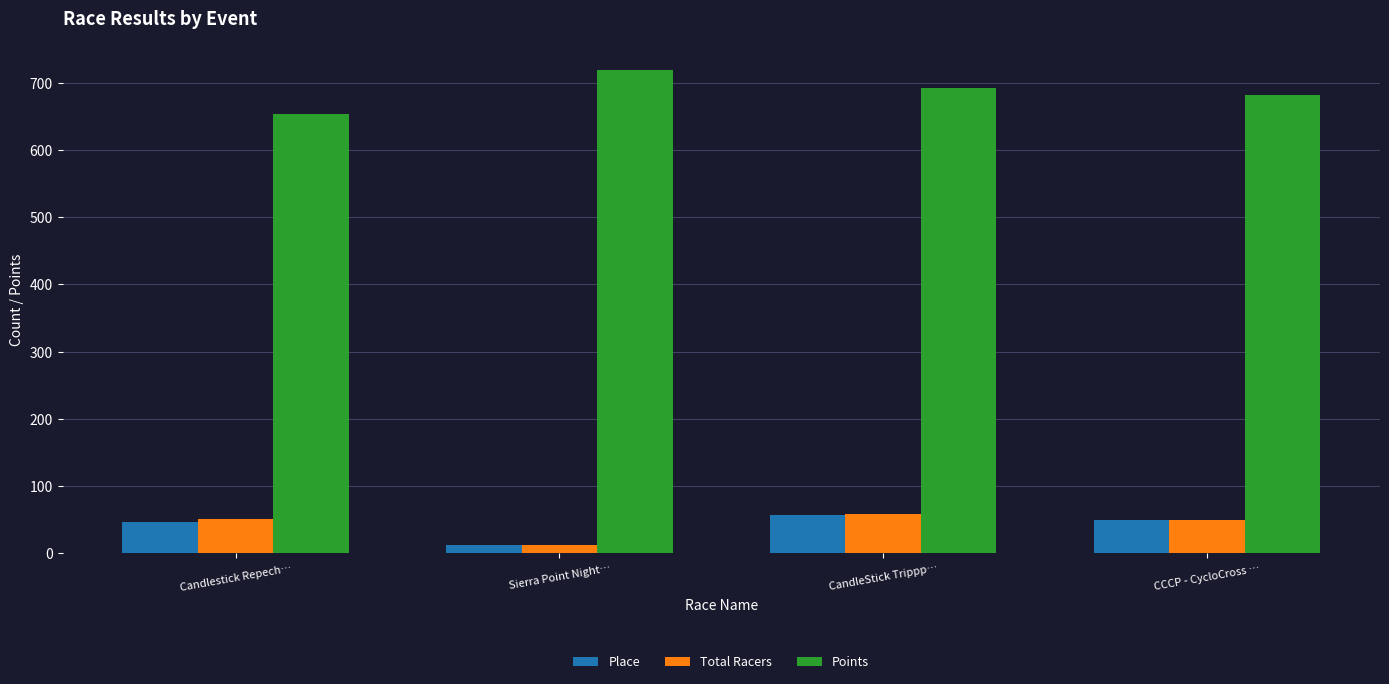

What is the difference between the highest and lowest values at CandleStick Trippp…?

635.0